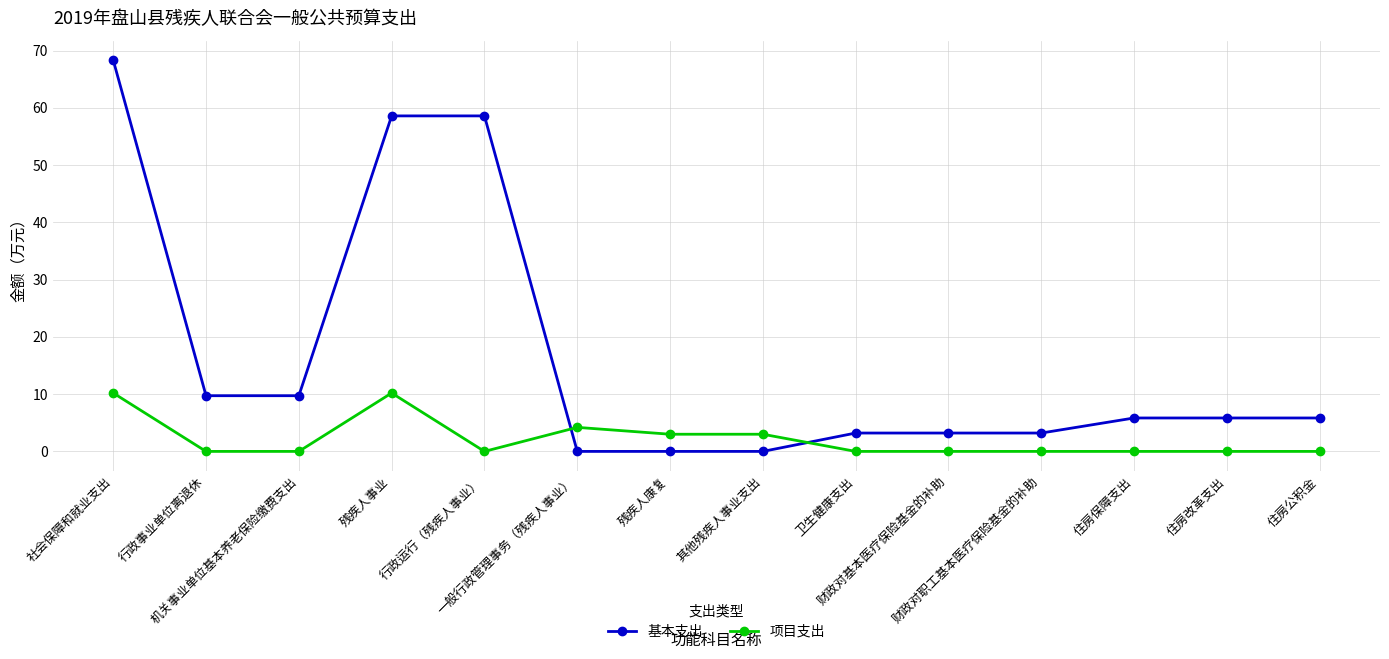

Which series has the widest spread of values?

基本支出